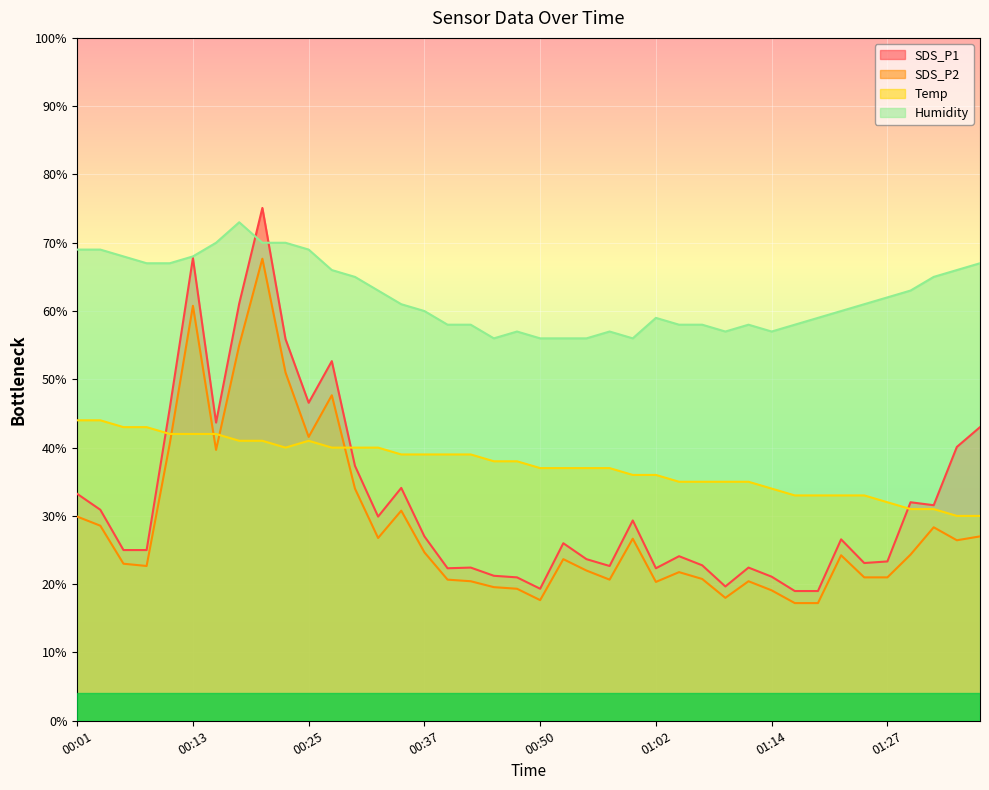

Count the number of categories in the chart.

40